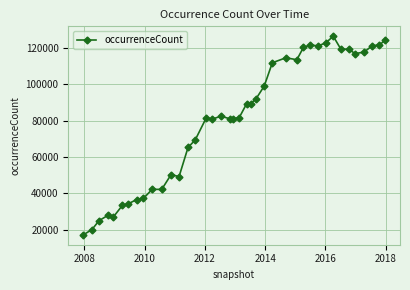

What is the difference between the maximum and minimum values?

109301